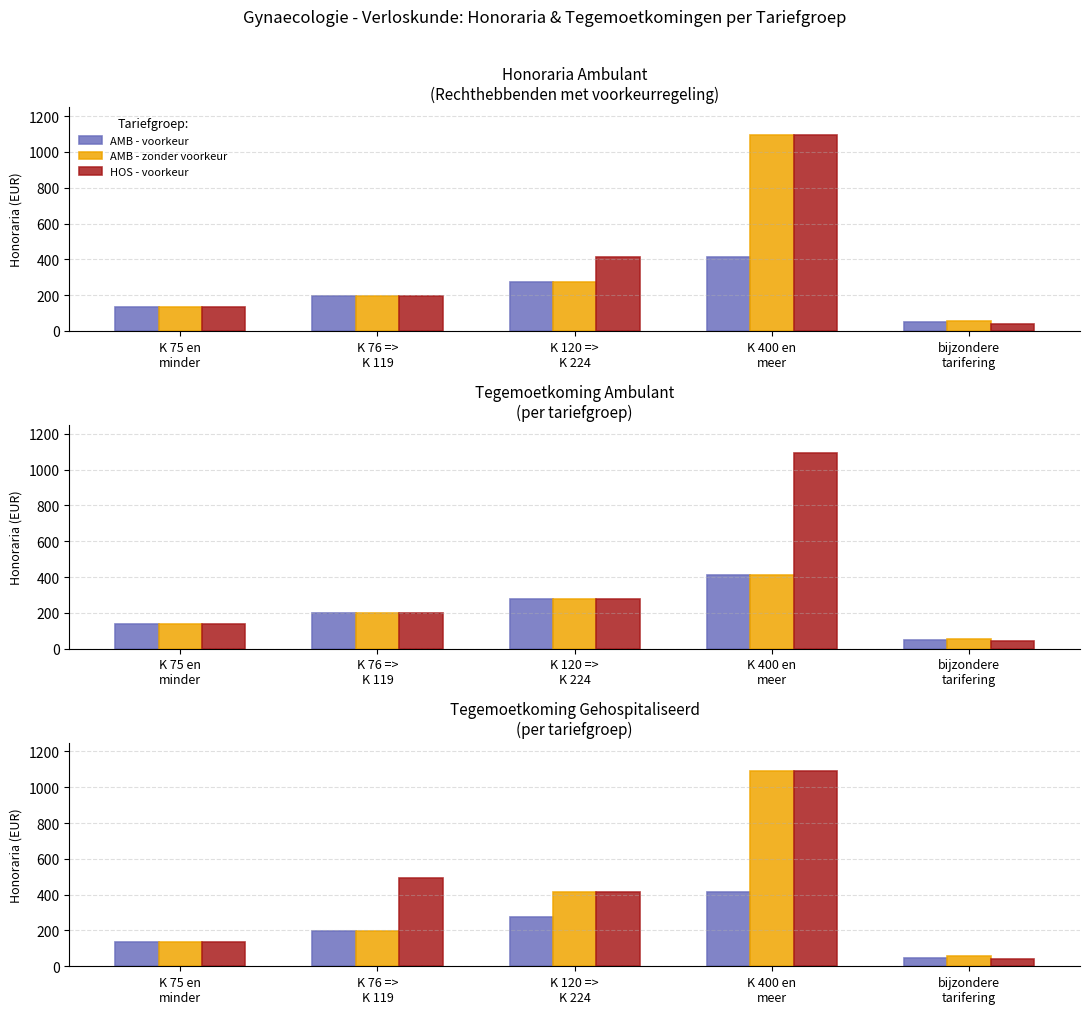

What is the total value across all series at K 400 en
meer?

2599.8